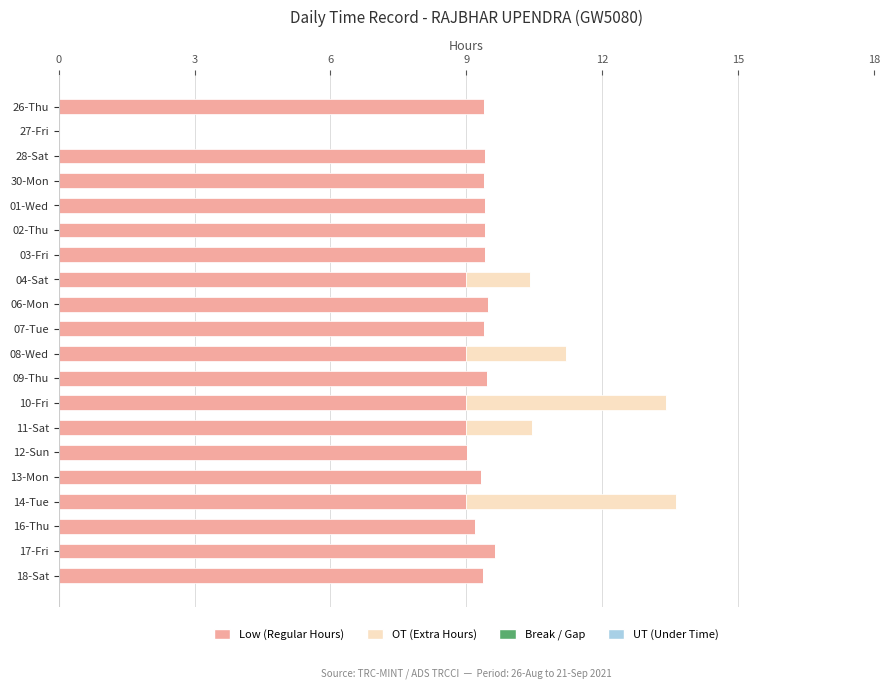

What value does the Low (Regular Hours) series have at 02-Thu?

9.4